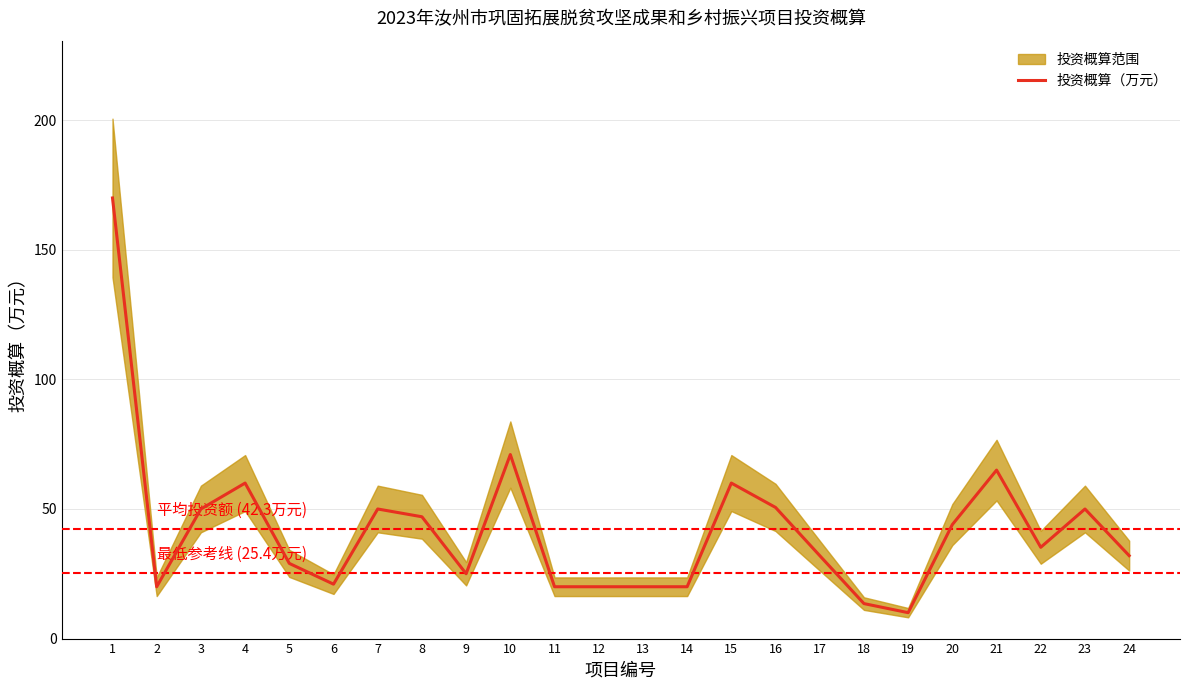

What is the change in value from 12 to 20?

+24.0